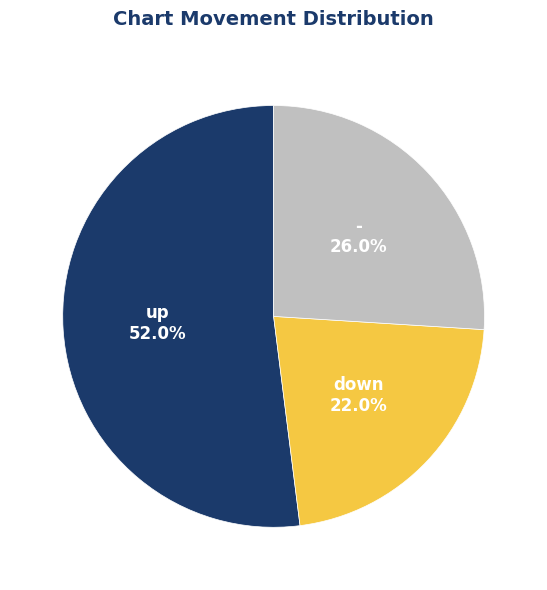

Is there any slice that represents more than half of the pie?

Yes